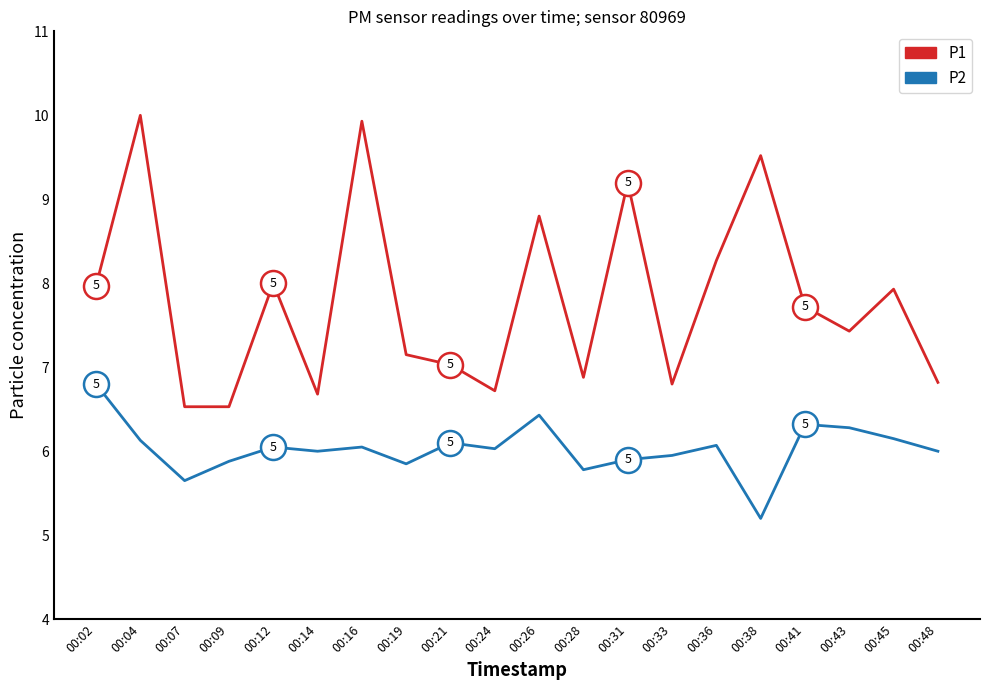

At how many categories does at least one series exceed 6?

20